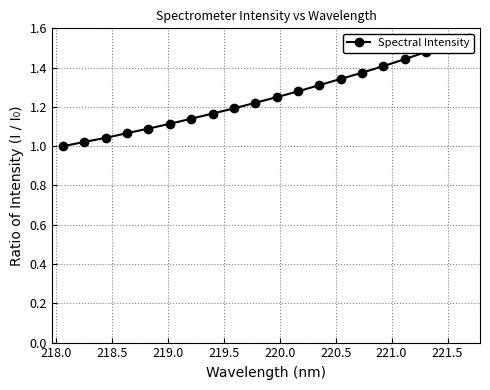

Does the chart display data point markers on the line(s)?

Yes